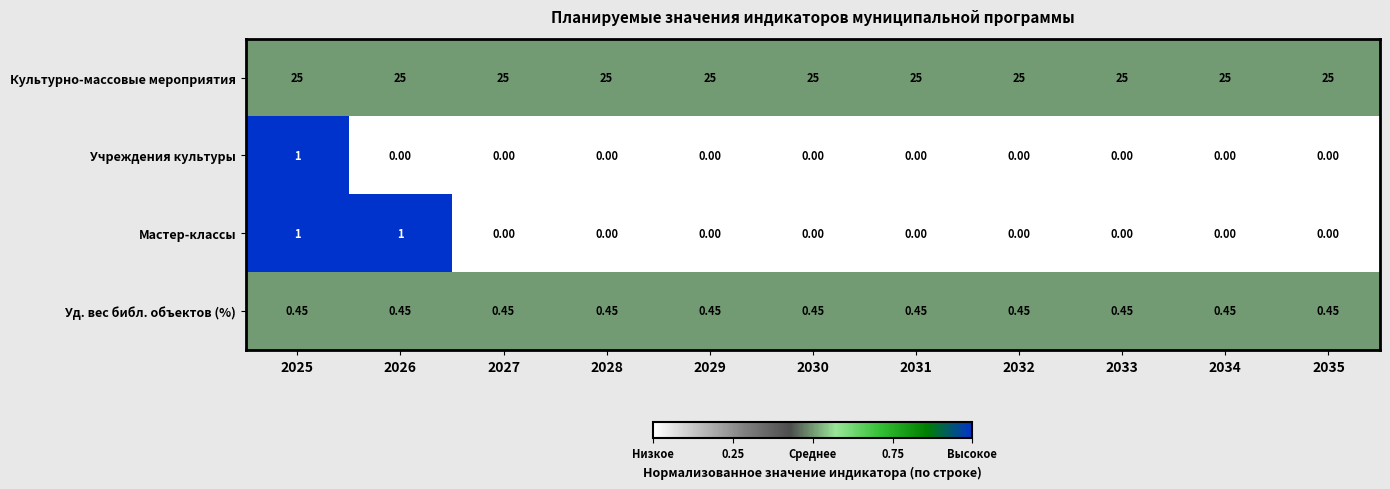

Between 2025 and 2026, which series saw the biggest shift?

Учреждения культуры